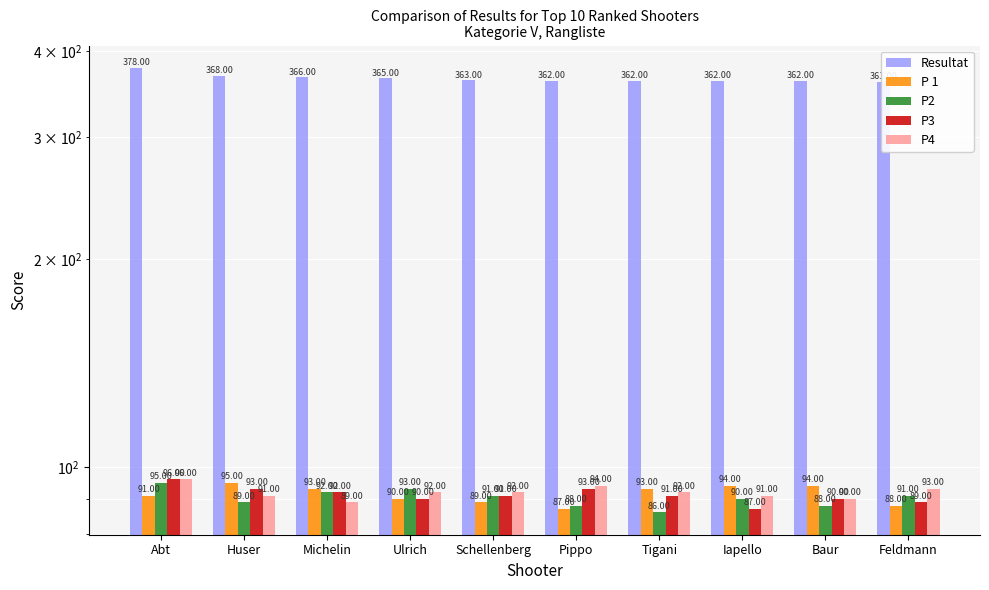

The Resultat series shows 142 at Michelin. True or false?

False